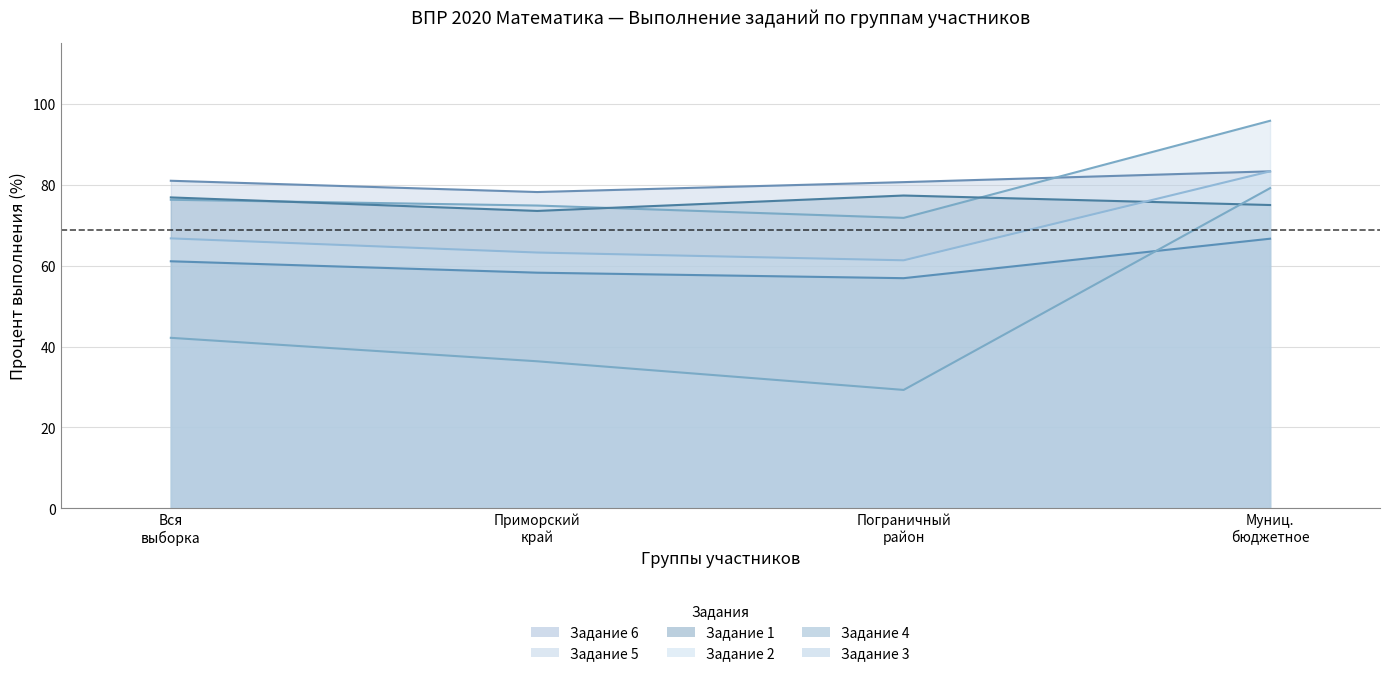

How many series are shown in this chart?

6